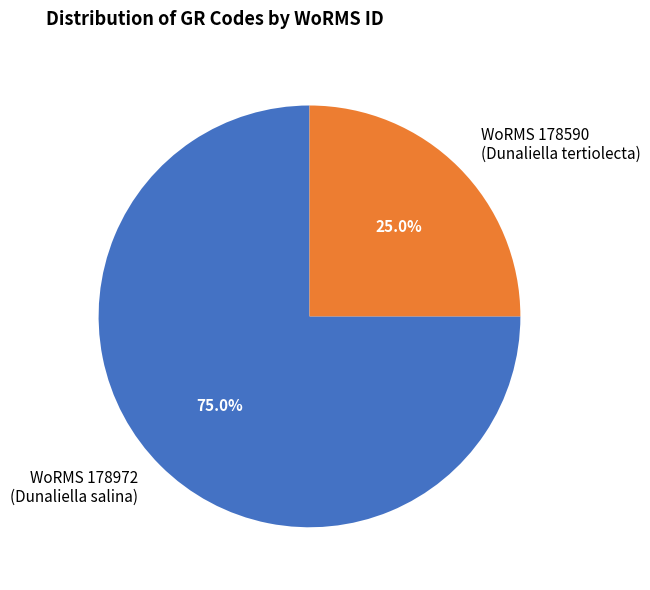

Which slice is the largest?

WoRMS 178972 (Dunaliella salina)